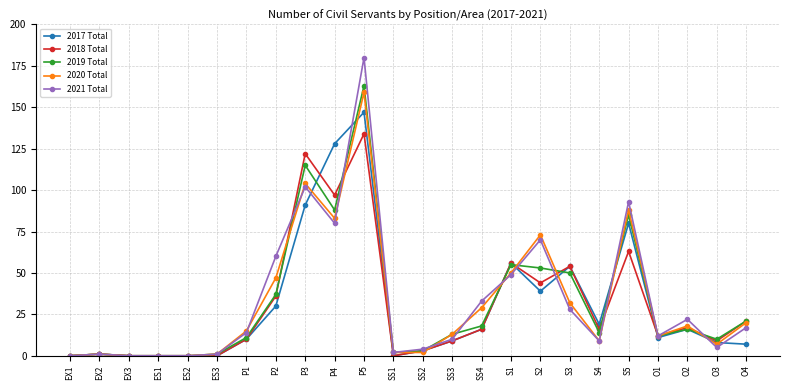

Reading left to right, transcribe all the data shown in this chart.

2017 Total: EX1=0	EX2=1	EX3=0	ES1=0	ES2=0	ES3=0	P1=10	P2=30	P3=91	P4=128	P5=147	SS1=0	SS2=3	SS3=9	SS4=16	S1=56	S2=39	S3=54	S4=19	S5=80	O1=11	O2=16	O3=8	O4=7
2018 Total: EX1=0	EX2=1	EX3=0	ES1=0	ES2=0	ES3=0	P1=10	P2=36	P3=122	P4=97	P5=134	SS1=0	SS2=3	SS3=9	SS4=16	S1=56	S2=44	S3=54	S4=16	S5=63	O1=12	O2=17	O3=9	O4=21
2019 Total: EX1=0	EX2=1	EX3=0	ES1=0	ES2=0	ES3=1	P1=11	P2=37	P3=115	P4=88	P5=163	SS1=2	SS2=3	SS3=13	SS4=18	S1=55	S2=53	S3=50	S4=14	S5=85	O1=12	O2=16	O3=10	O4=21
2020 Total: EX1=0	EX2=1	EX3=0	ES1=0	ES2=0	ES3=1	P1=15	P2=47	P3=104	P4=83	P5=159	SS1=2	SS2=2	SS3=13	SS4=29	S1=50	S2=73	S3=32	S4=9	S5=88	O1=12	O2=18	O3=7	O4=20
2021 Total: EX1=0	EX2=1	EX3=0	ES1=0	ES2=0	ES3=1	P1=14	P2=60	P3=102	P4=80	P5=180	SS1=2	SS2=4	SS3=10	SS4=33	S1=49	S2=70	S3=28	S4=9	S5=93	O1=12	O2=22	O3=5	O4=17